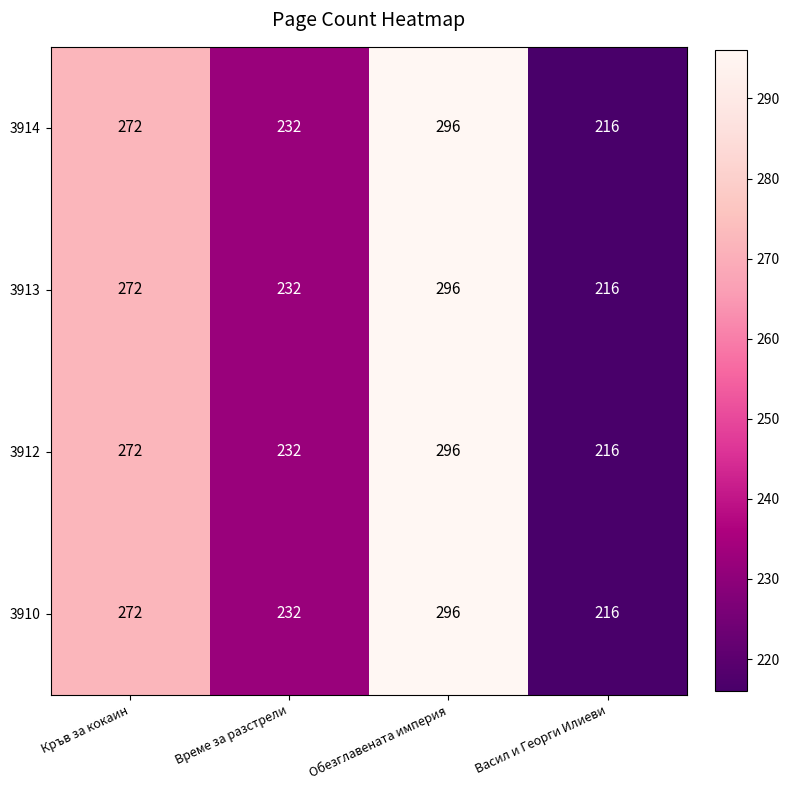

At which category is the sum across all series the highest?

Обезглавената империя